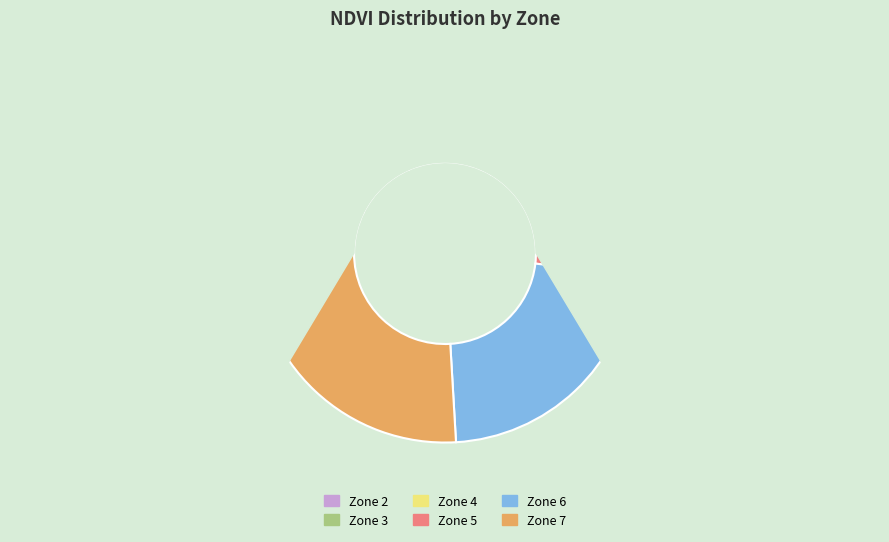

Is Zone 3 the majority of the pie?

No